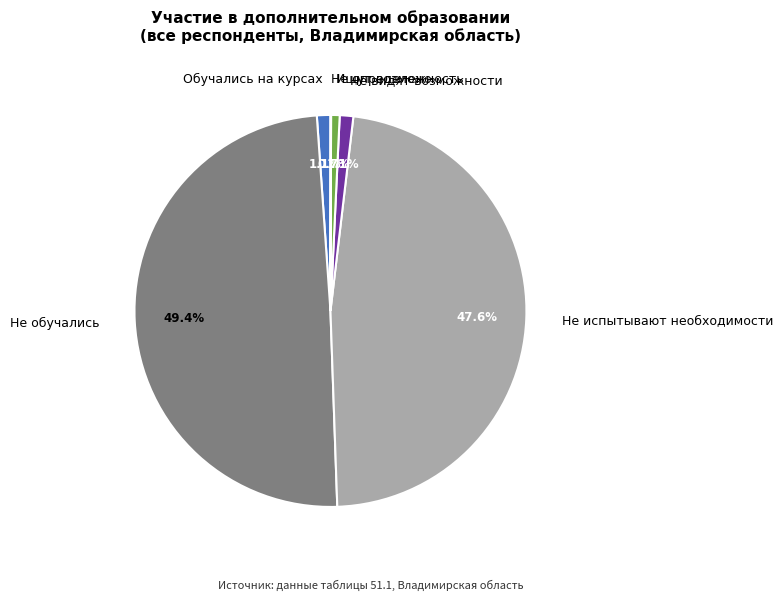

What is the total percentage of Не испытывают необходимости and Не видят возможности?

48.7%